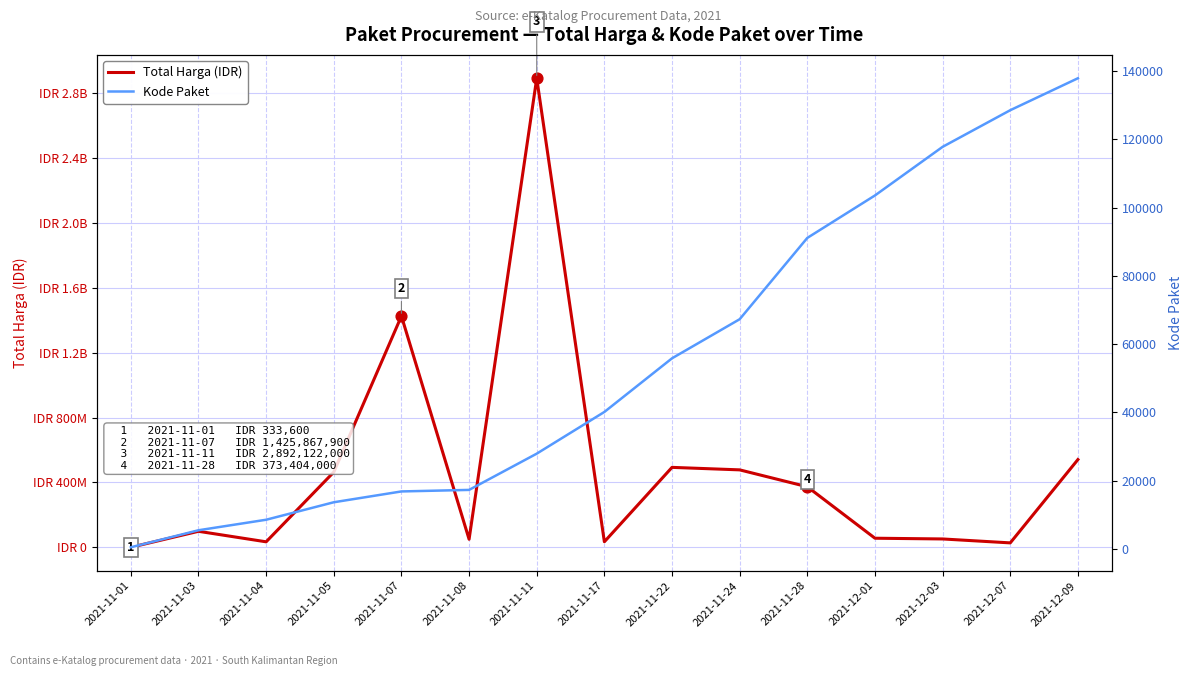

Which series has the largest total across all categories?

Total Harga (IDR)